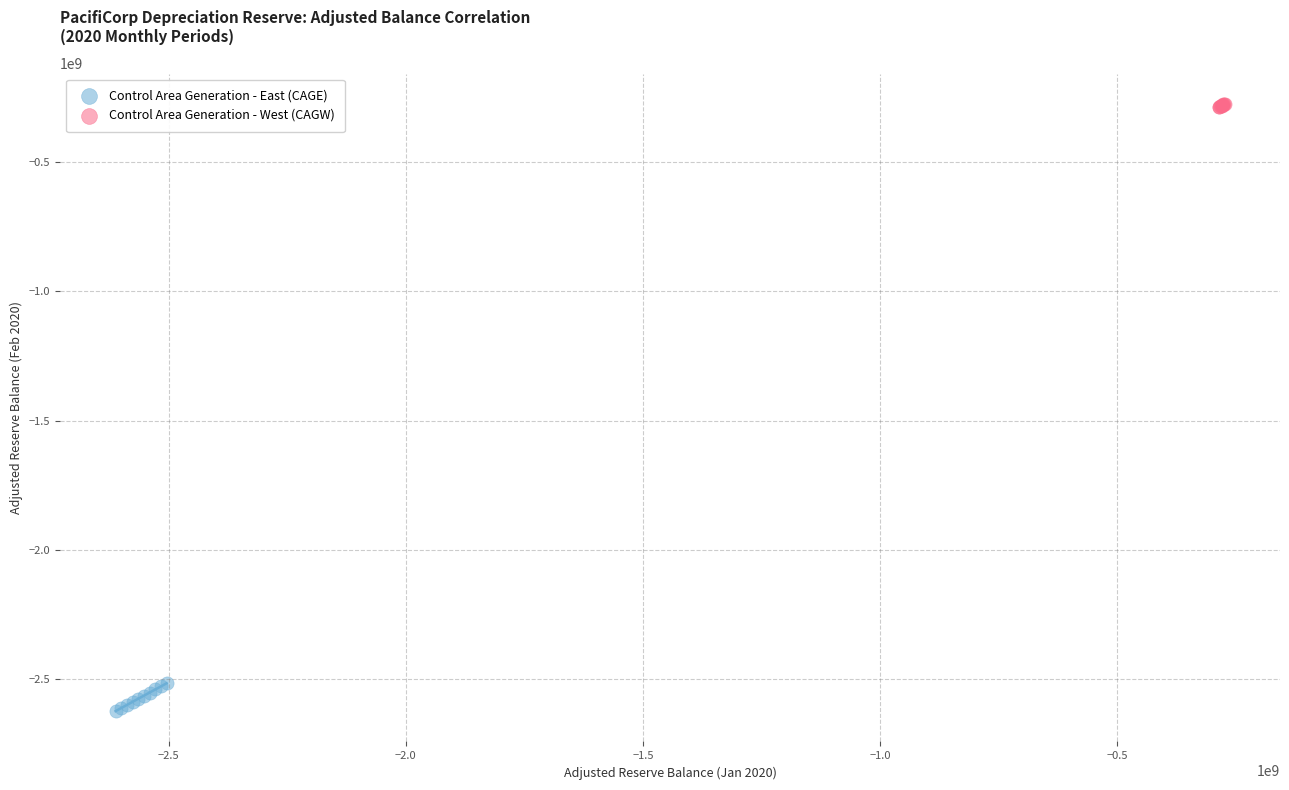

Which series has the largest Y range (max minus min)?

Control Area Generation - East (CAGE)